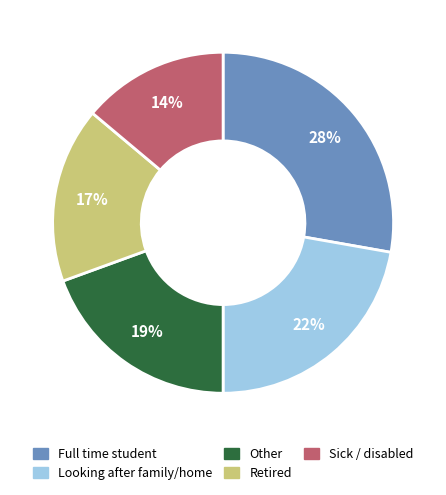

What is the smallest slice in the pie chart?

Sick / disabled